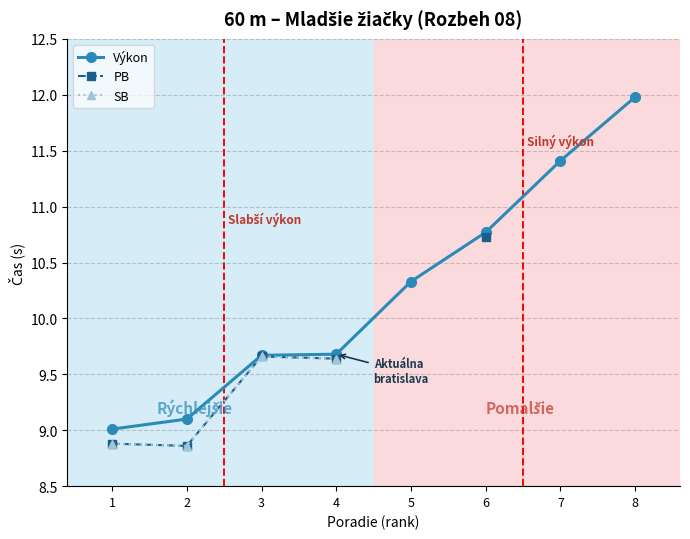

True or false: PB has more than 0 interior local peaks.

True